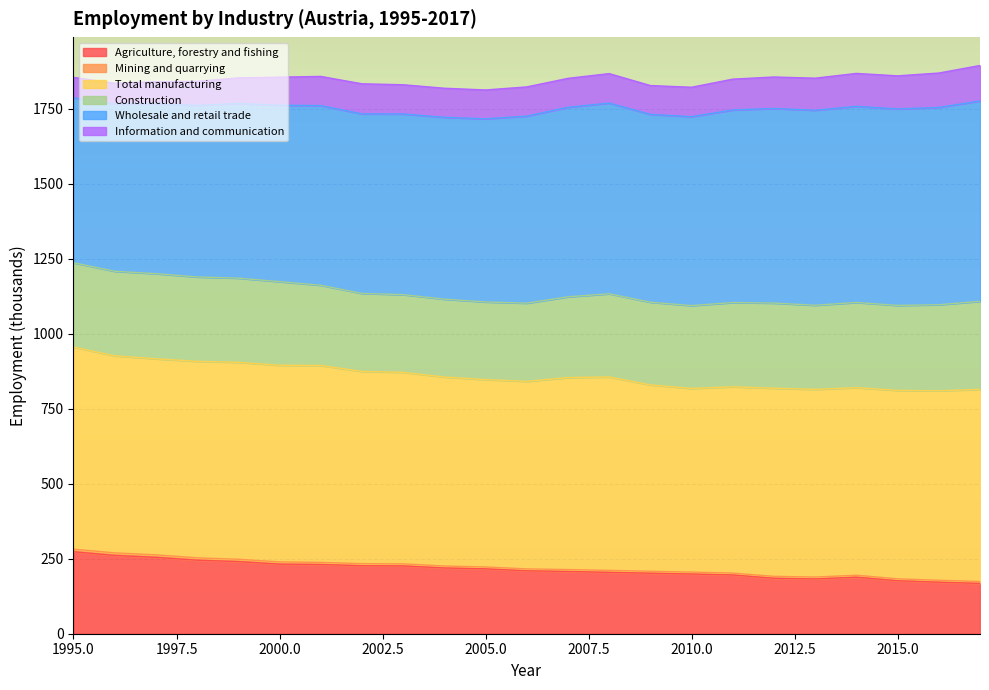

How many interior local peaks does the Mining and quarrying series have?

3